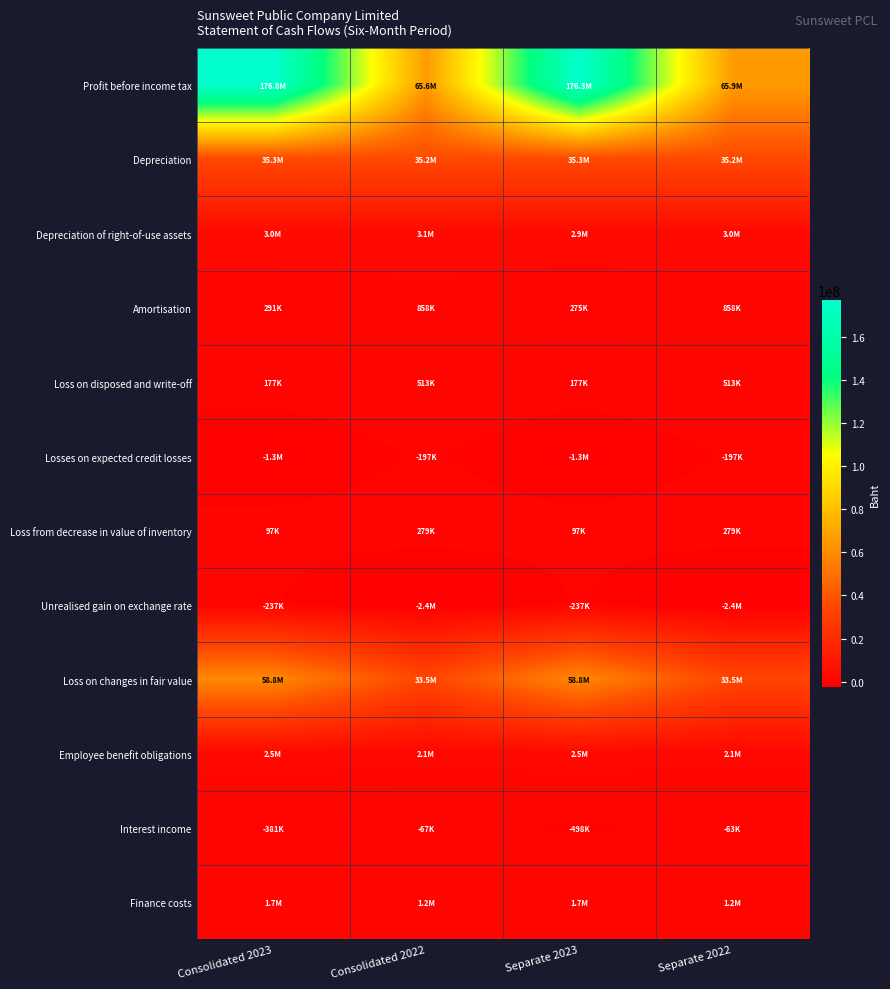

Between Consolidated 2023 and Separate 2023, which series saw the biggest shift?

Profit before income tax